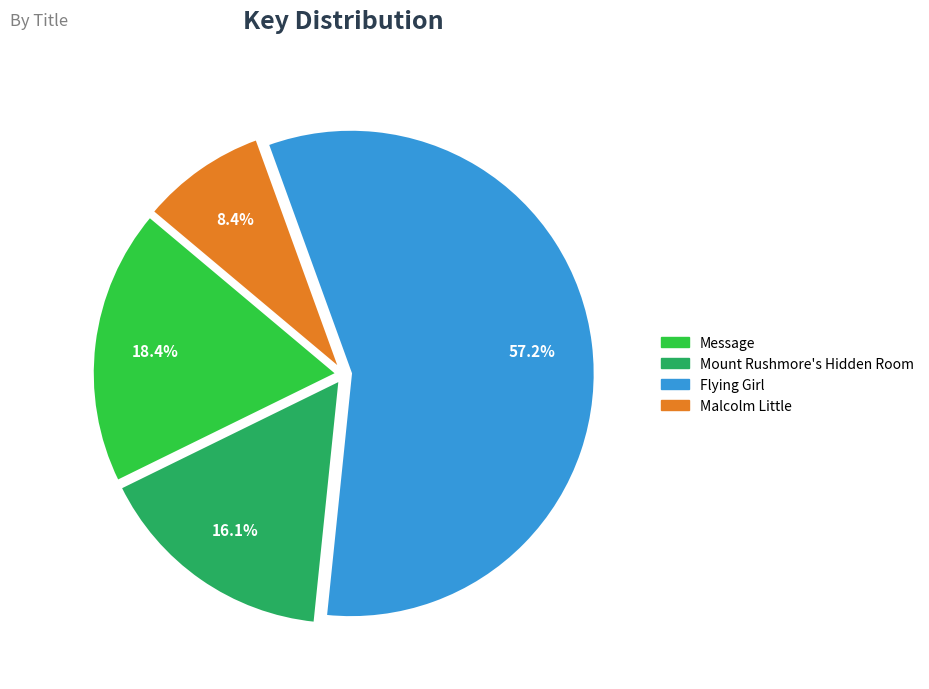

To the nearest percent, what portion does Mount Rushmore's Hidden Room represent?

16%